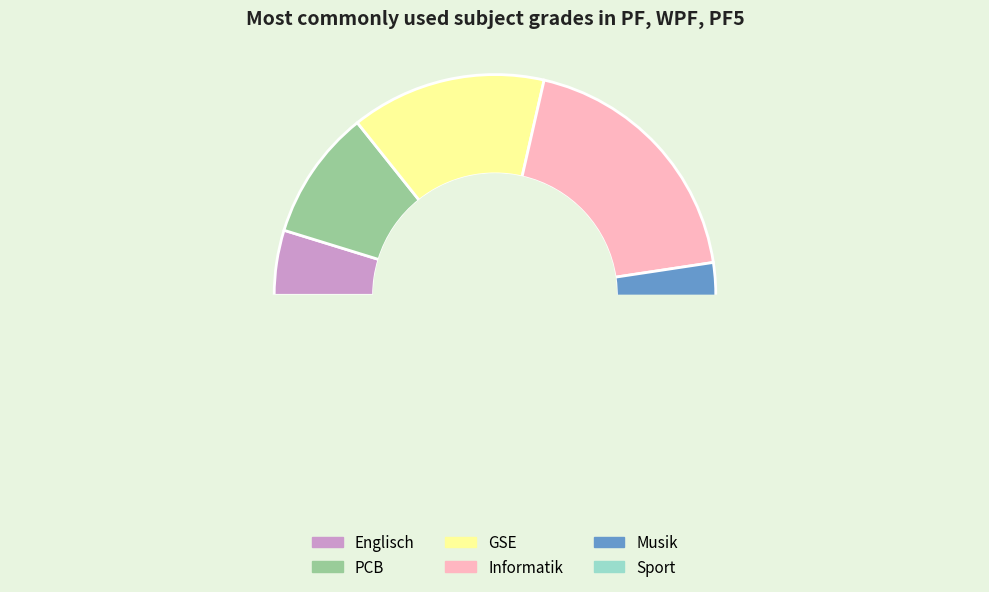

Count the number of slices in the pie.

6